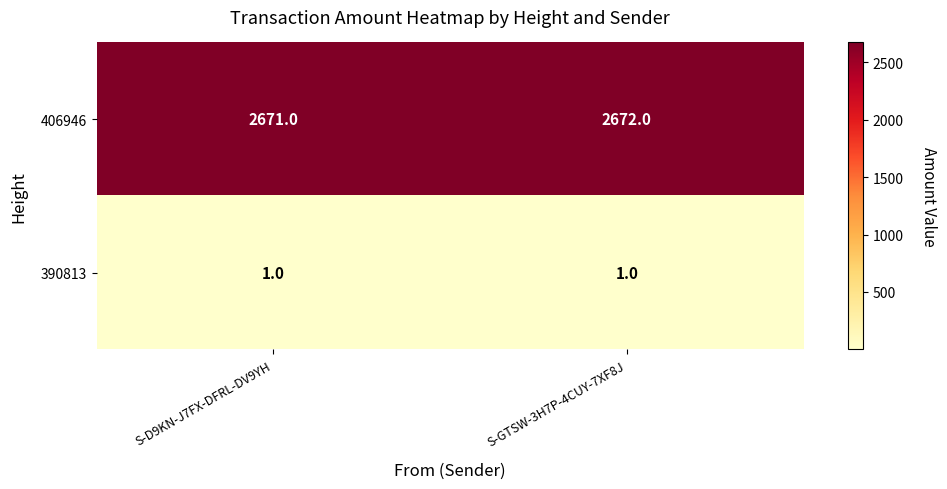

List the series in order of their peak value, lowest first.

390813, 406946